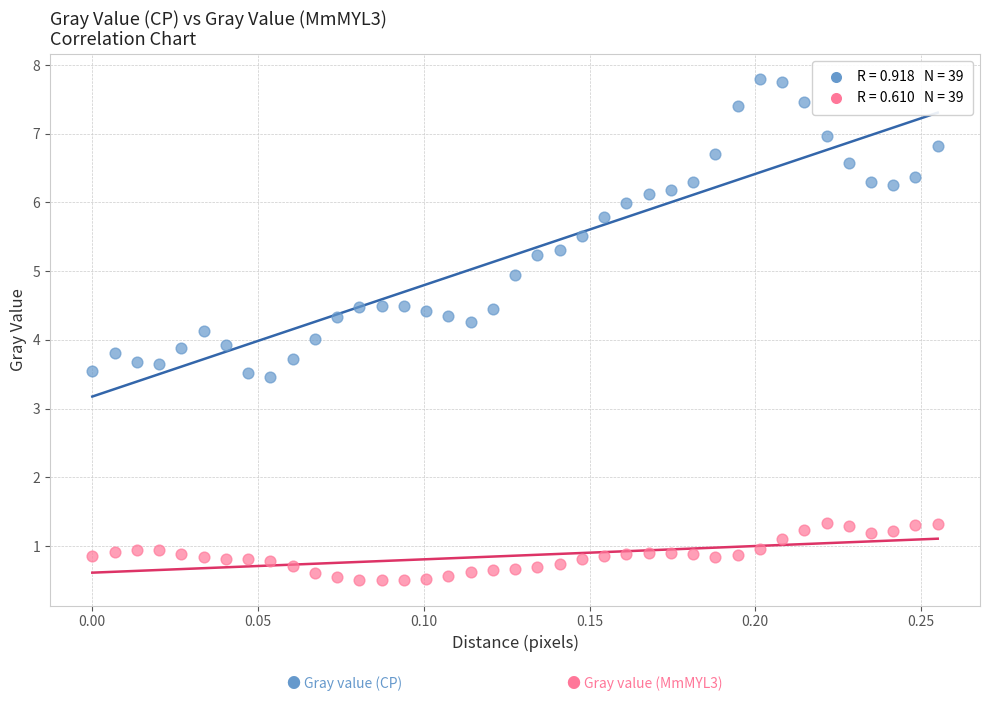

Across all data points, what is the range of Y values (max minus min)?

7.3